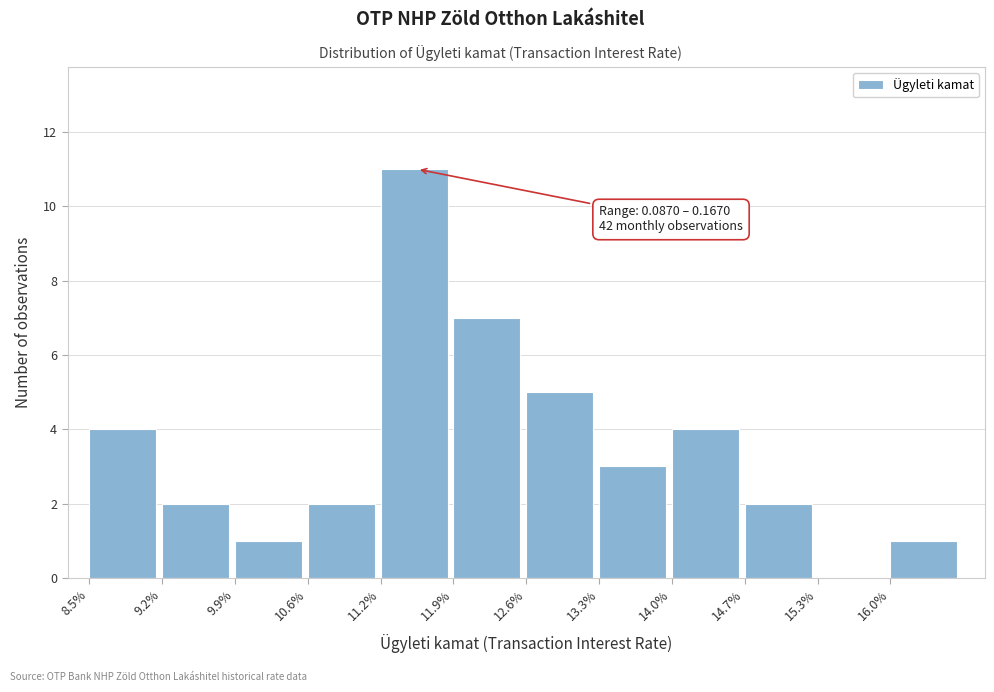

Reading right to left, transcribe all the data shown in this chart.

16.0%=1	15.3%=0	14.7%=2	14.0%=4	13.3%=3	12.6%=5	11.9%=7	11.2%=11	10.6%=2	9.9%=1	9.2%=2	8.5%=4